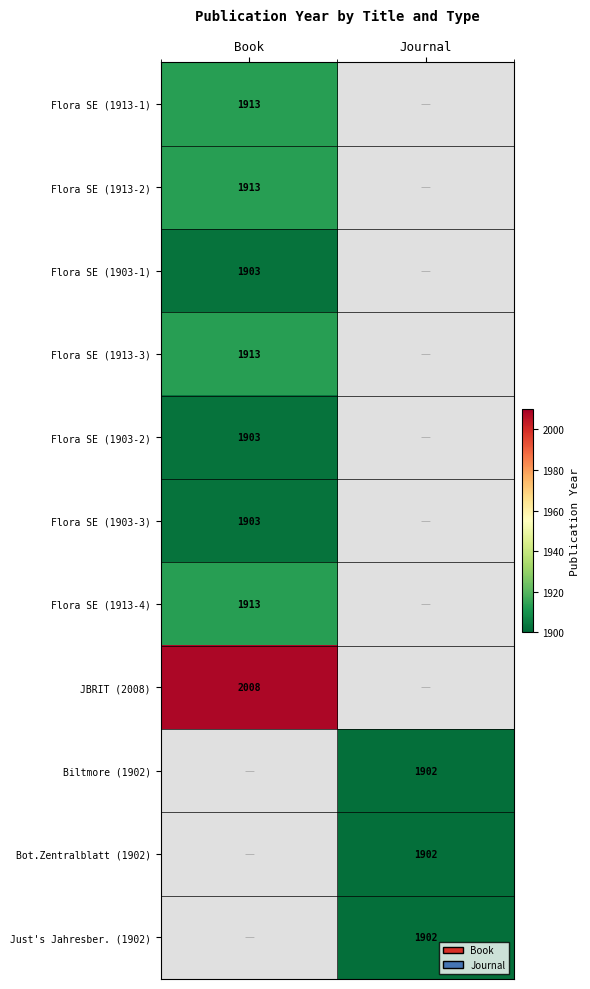

Is it true that Flora SE (1913-3) equals 3160 at Book?

False